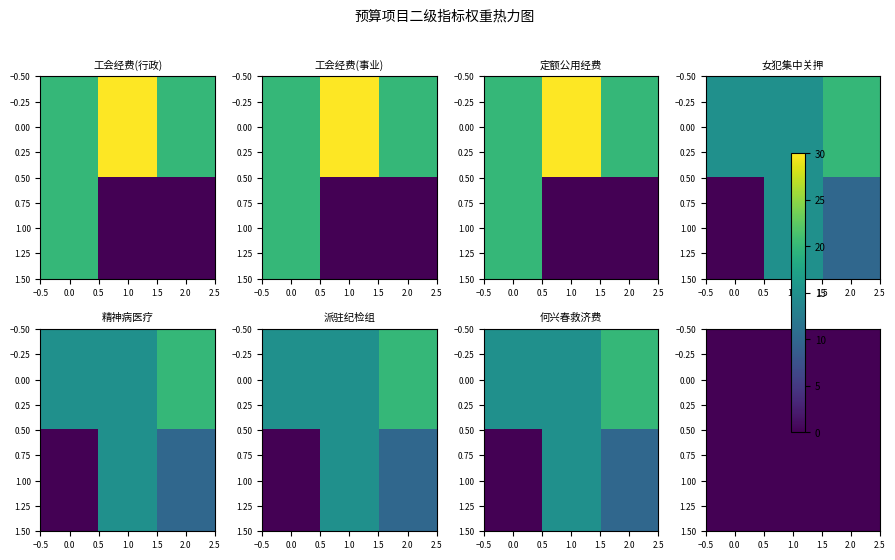

Which series has the widest spread of values?

工会经费（行政）